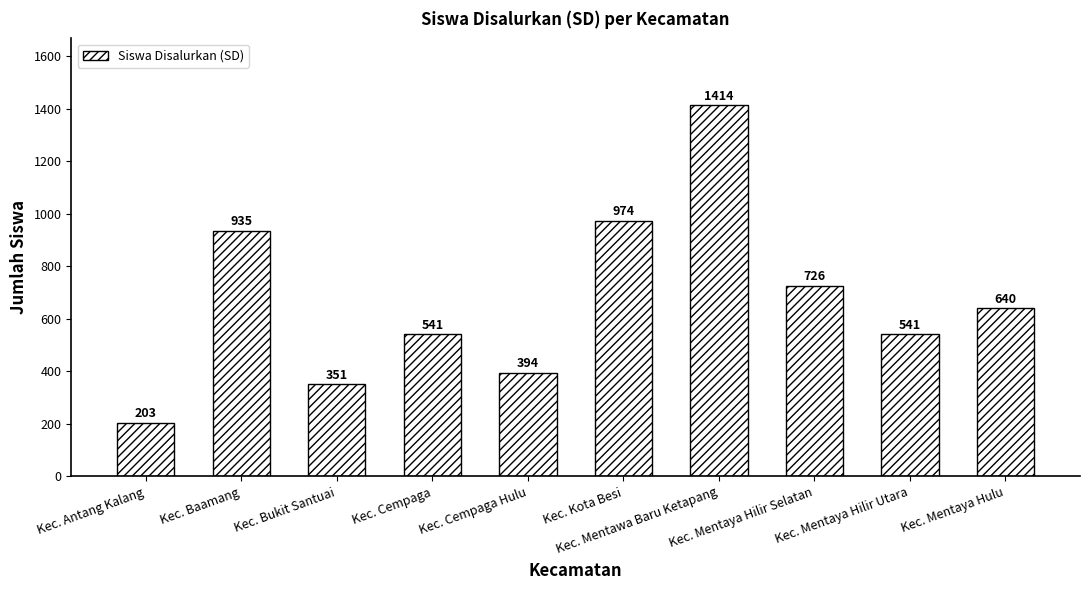

How many bars are there in total?

10